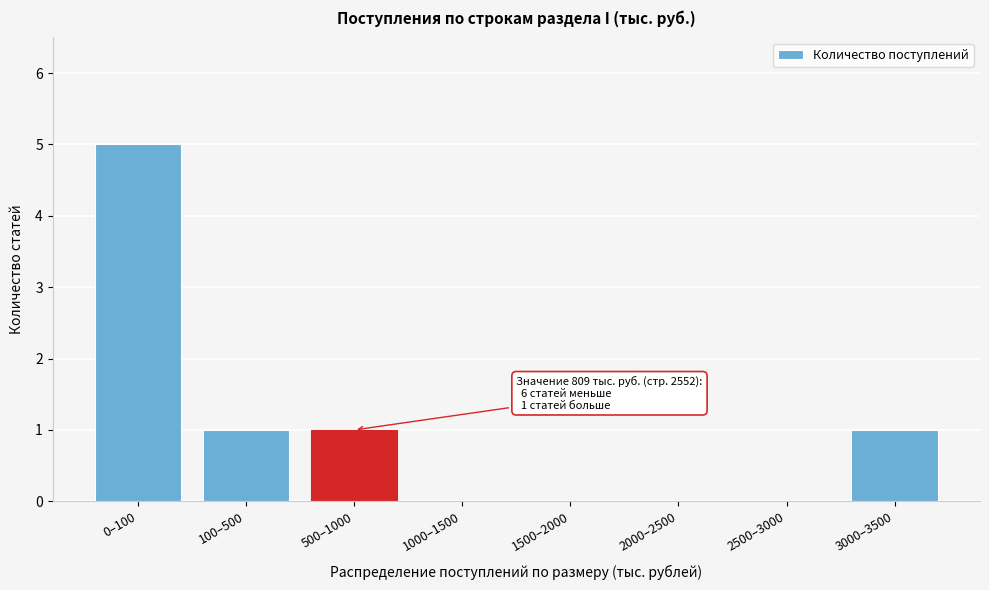

Reading left to right, transcribe all the data shown in this chart.

0–100=5	100–500=1	500–1000=1	1000–1500=0	1500–2000=0	2000–2500=0	2500–3000=0	3000–3500=1